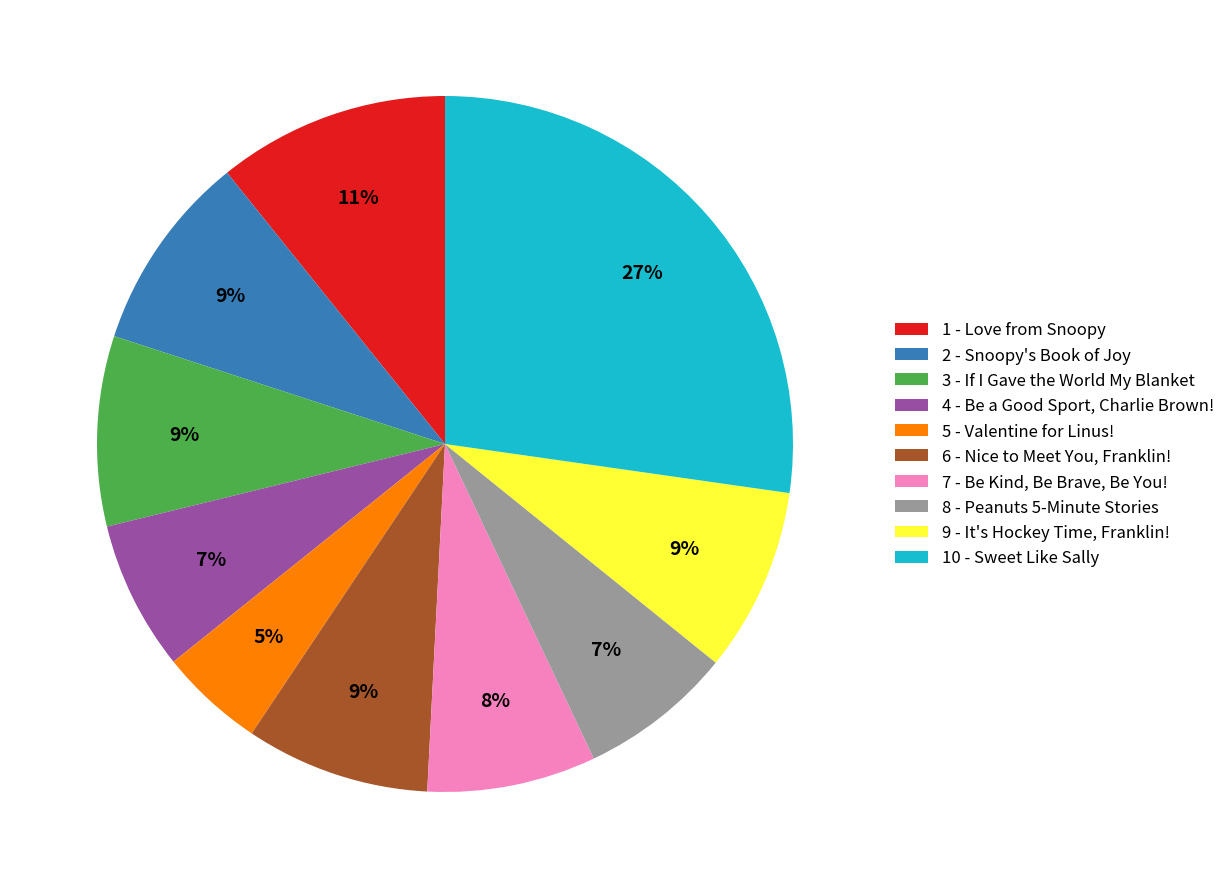

Which slice is the smallest?

5 - Valentine for Linus!